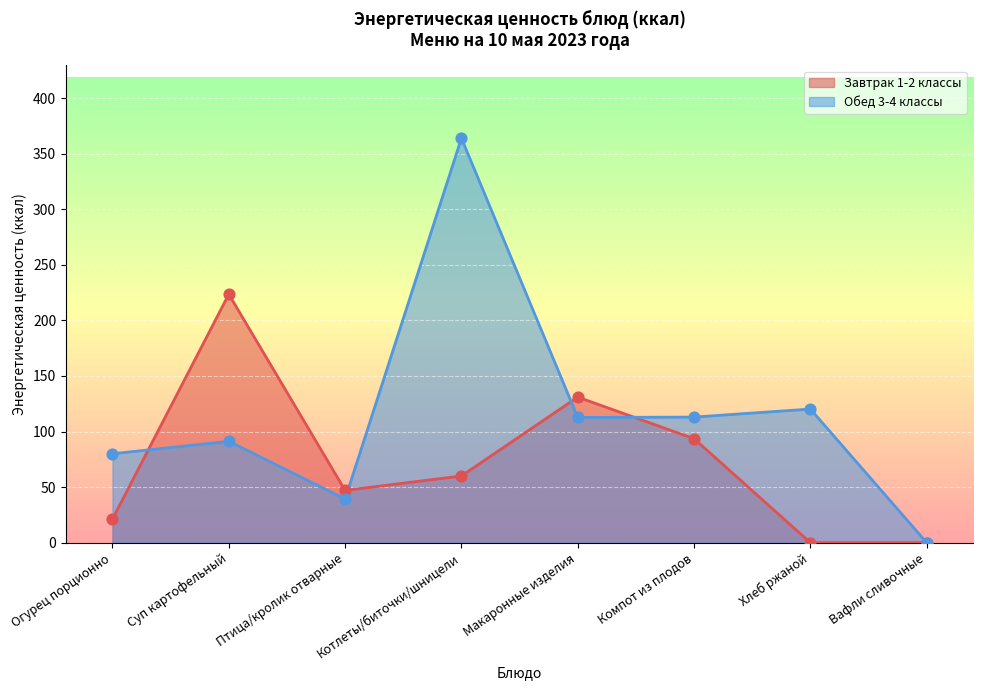

Approximately how many times larger is the value at Хлеб ржаной compared to Птица/кролик отварные?

3.1